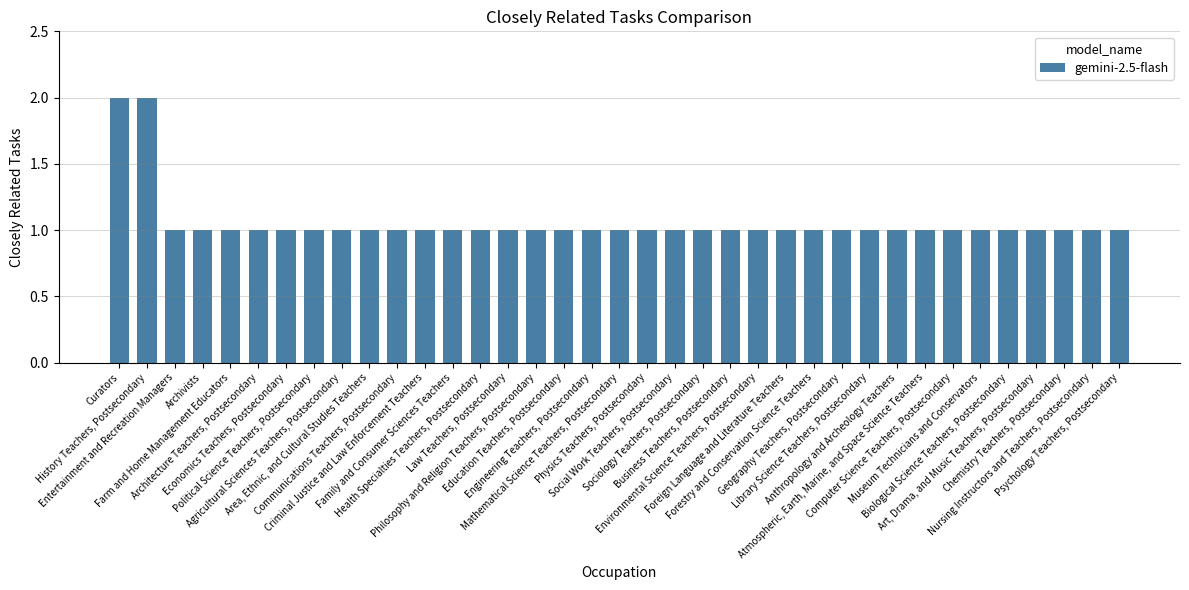

The chart shows a value of 0 at Area, Ethnic, and Cultural Studies Teachers. True or false?

False